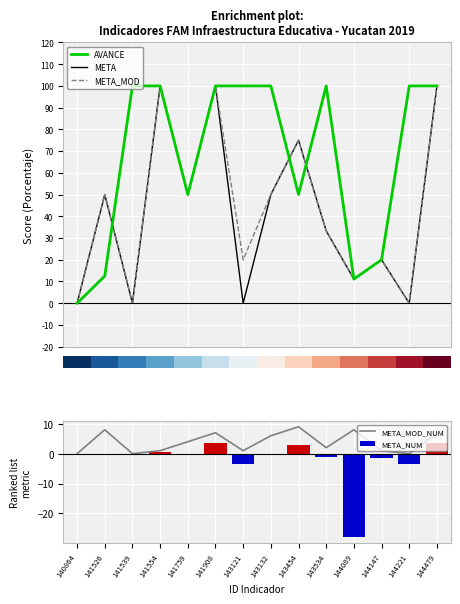

Reading right to left, what are all the values shown in this chart?

AVANCE: 144479=100.0	144221=100.0	144147=20.0	144089=11.1	143534=100.0	143454=50.0	143132=100.0	143121=100.0	141908=100.0	141759=50.0	141554=100.0	141539=100.0	141526=12.5	140864=0.0
META: 144479=100.0	144221=0.0	144147=20.0	144089=11.1	143534=33.3	143454=75.0	143132=50.0	143121=0.0	141908=100.0	141759=50.0	141554=100.0	141539=0.0	141526=50.0	140864=0.0
META_MOD: 144479=100.0	144221=0.0	144147=20.0	144089=11.1	143534=33.3	143454=75.0	143132=50.0	143121=20.0	141908=100.0	141759=50.0	141554=100.0	141539=0.0	141526=50.0	140864=0.0
META_MOD_NUM: 144479=7.0	144221=0.0	144147=1.0	144089=8.0	143534=2.0	143454=9.0	143132=6.0	143121=1.0	141908=7.0	141759=4.0	141554=1.0	141539=0.0	141526=8.0	140864=0.0
META_NUM: 144479=3.5	144221=-3.5	144147=-1.5	144089=-28.0	143534=-1.0	143454=3.0	143132=0.0	143121=-3.5	141908=3.5	141759=0.0	141554=0.5	141539=-0.5	141526=0.0	140864=-0.5